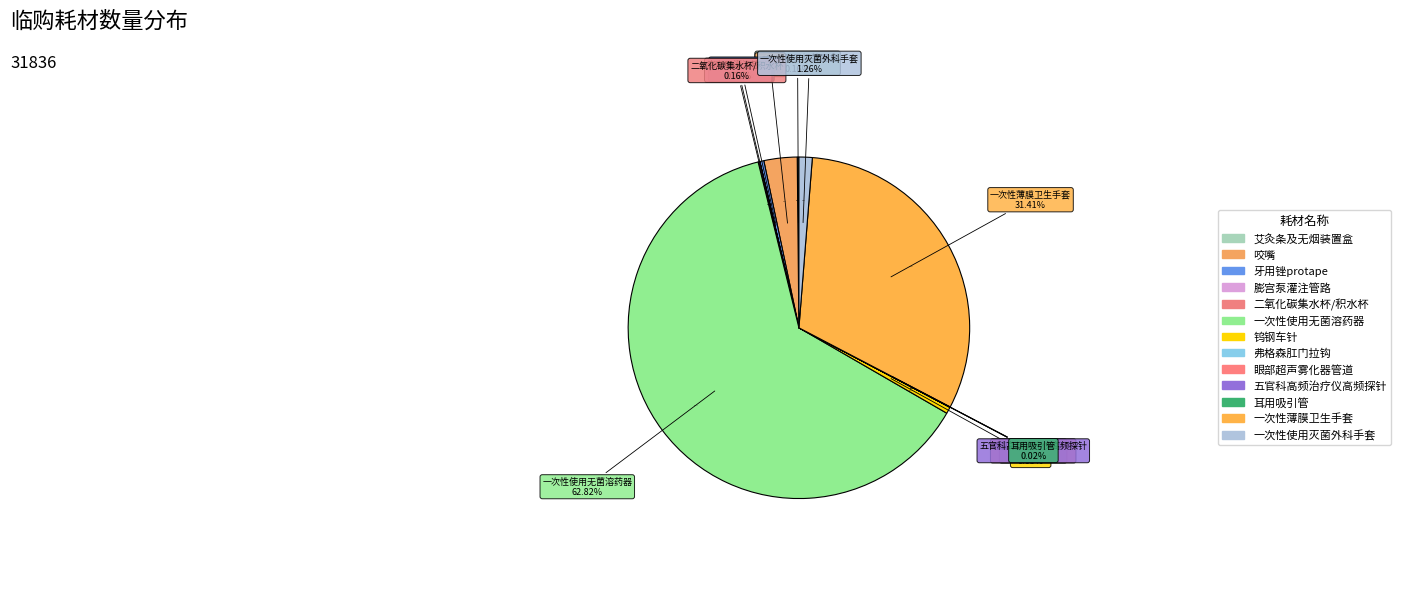

What is the majority slice?

一次性使用无菌溶药器